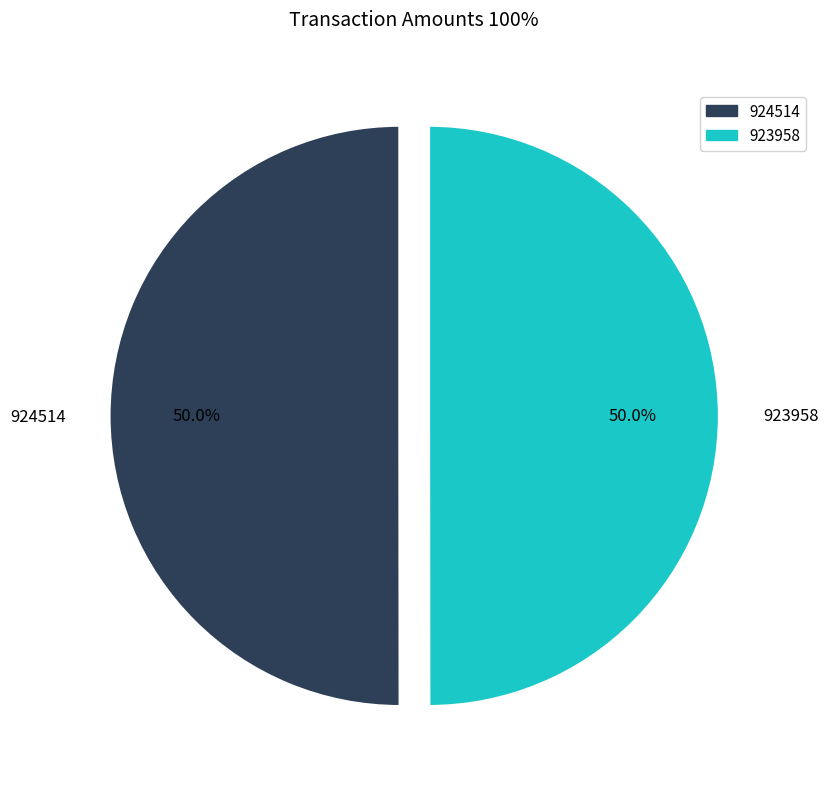

Approximately how many times larger is the value at 924514 compared to 923958?

1.0